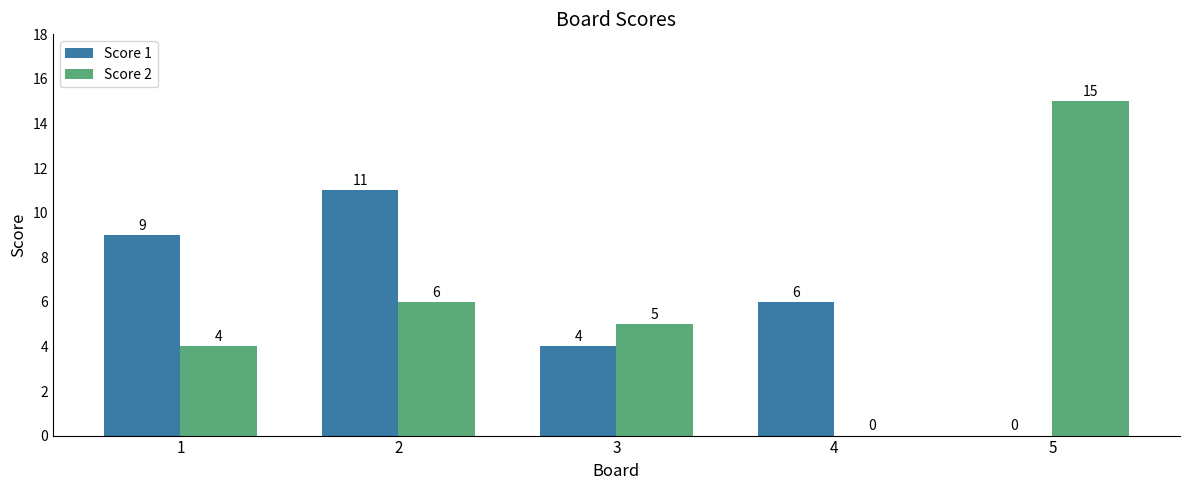

Reading left to right, transcribe all the data shown in this chart.

Score 1: 9	11	4	6	0
Score 2: 4	6	5	0	15